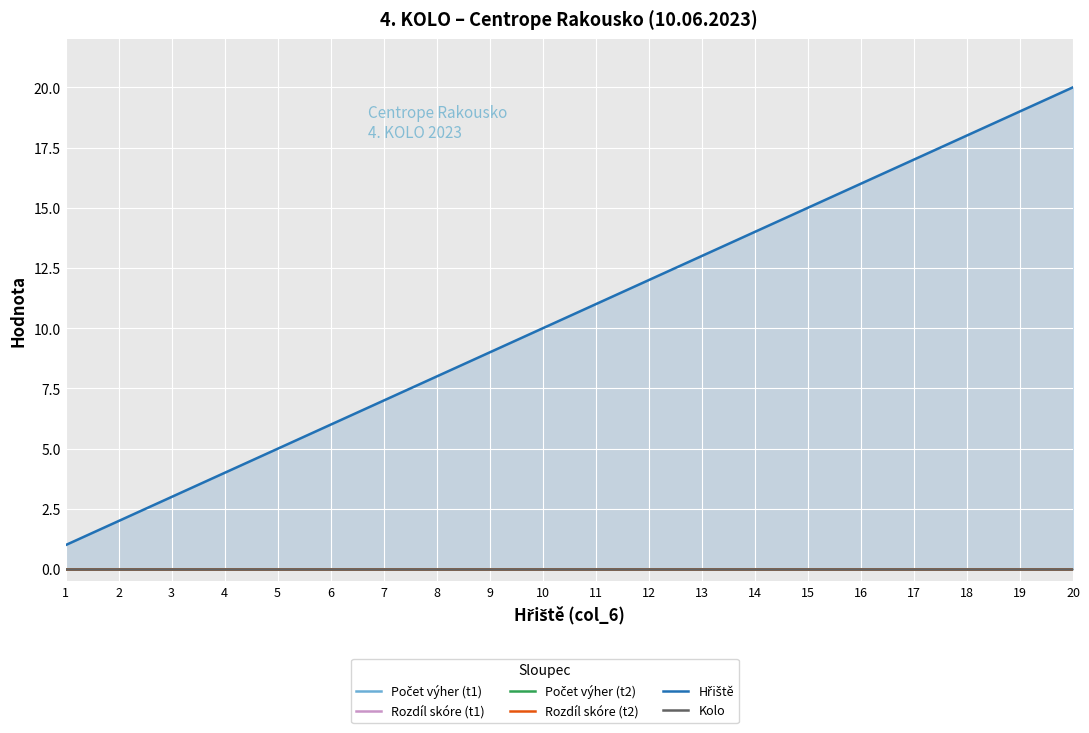

What is the spread (max minus min) of values at 11?

11